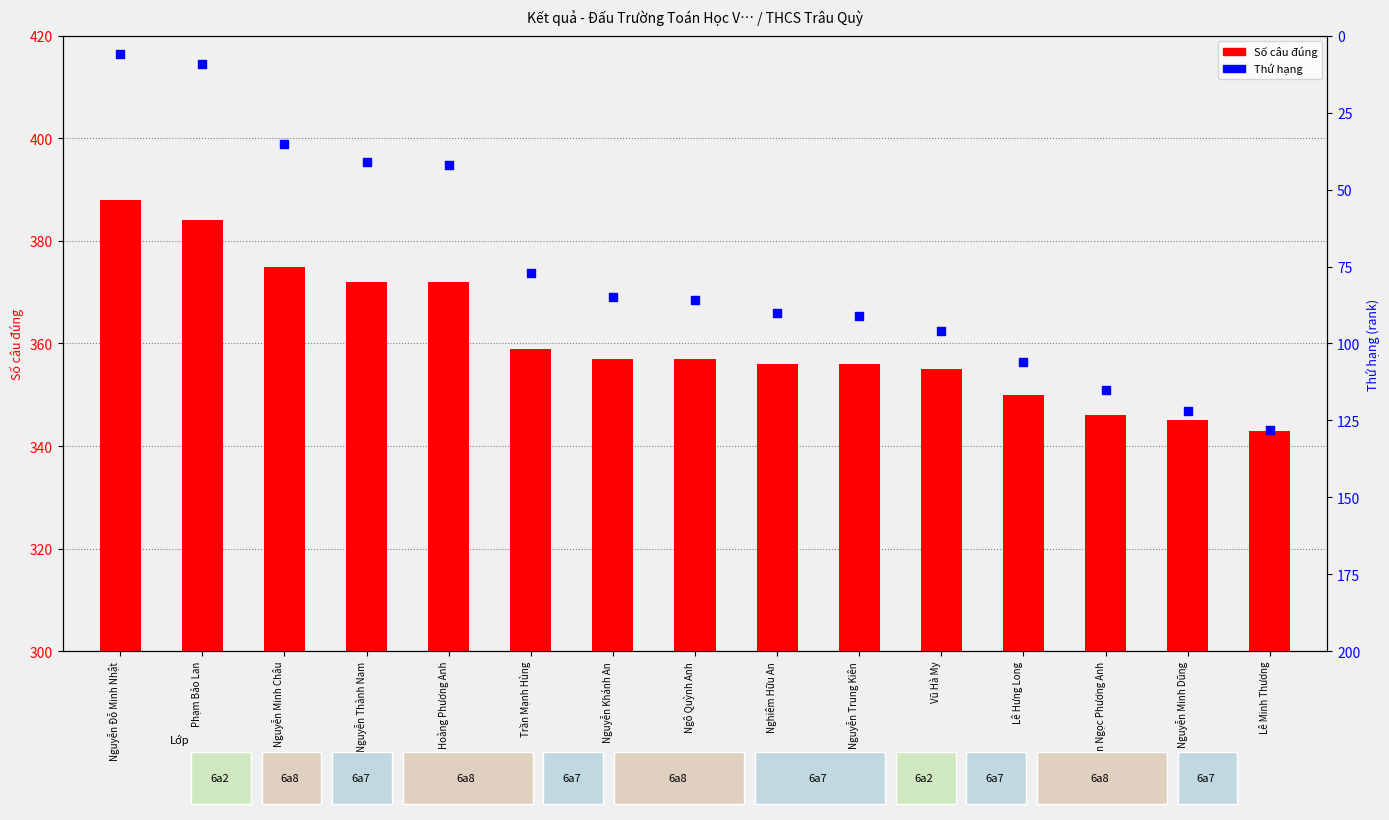

Is the value of Số câu đúng at Nguyễn Thành Nam greater than the value of Thứ hạng at Hoàng Phương Anh?

Yes